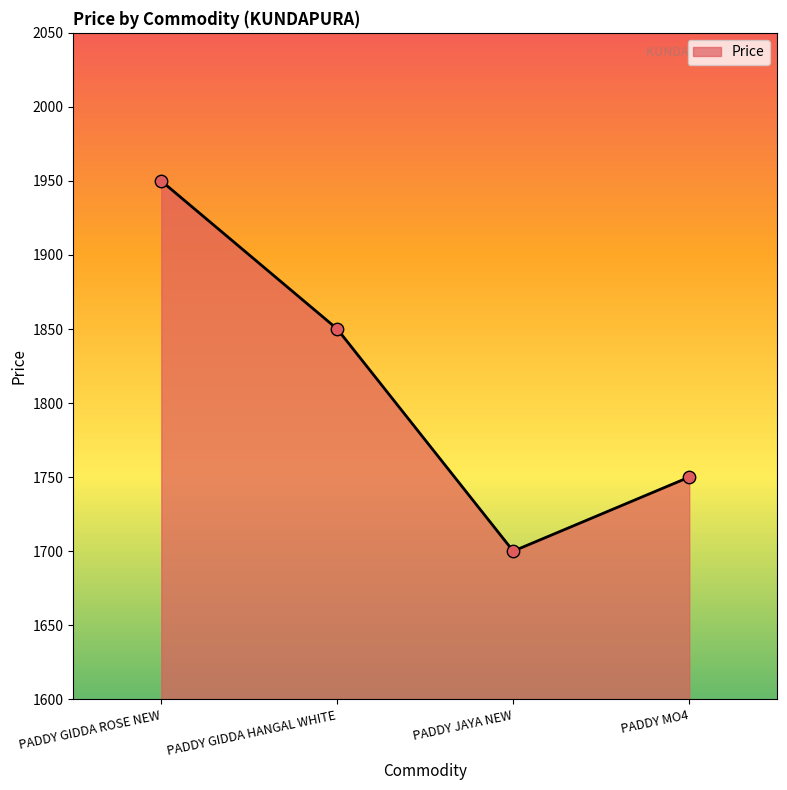

Approximately how many times larger is the value at PADDY GIDDA HANGAL WHITE compared to PADDY JAYA NEW?

1.1